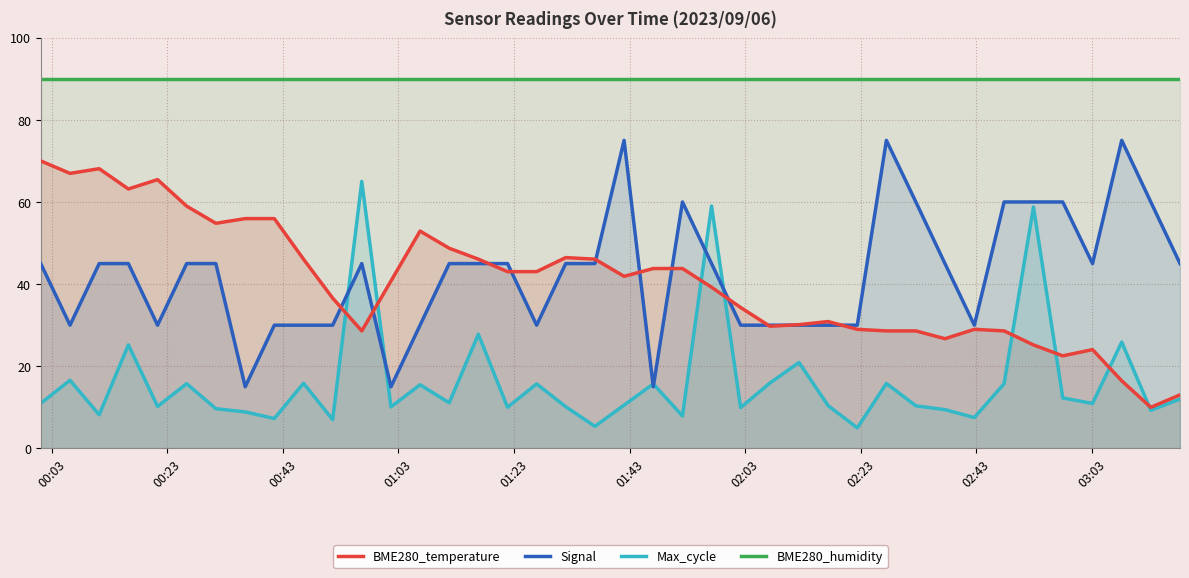

At how many categories does at least one series exceed 20?

40